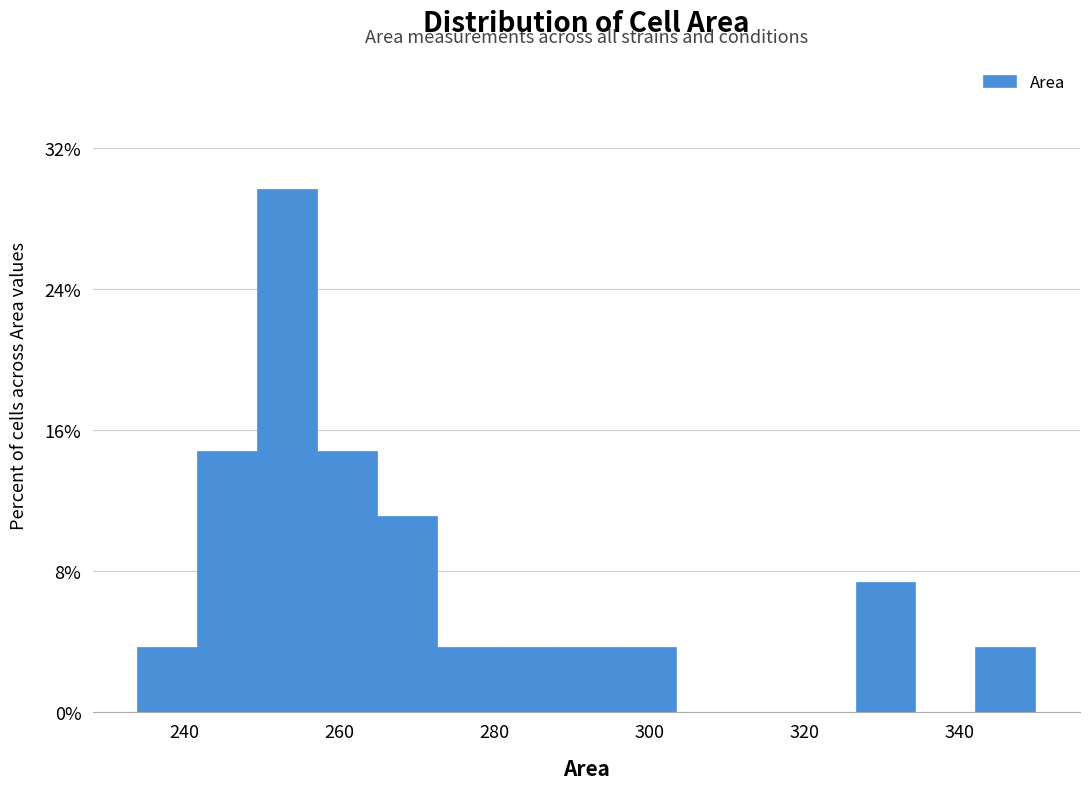

Around what value on the x-axis is the tallest bar? Give the approximate position of its centre, as read against the axis.

254